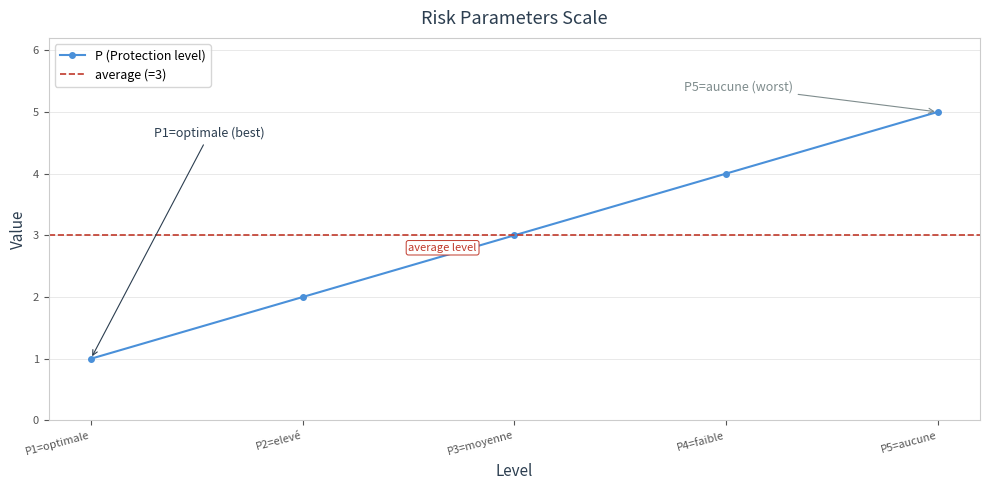

How many data points does each series have?

5